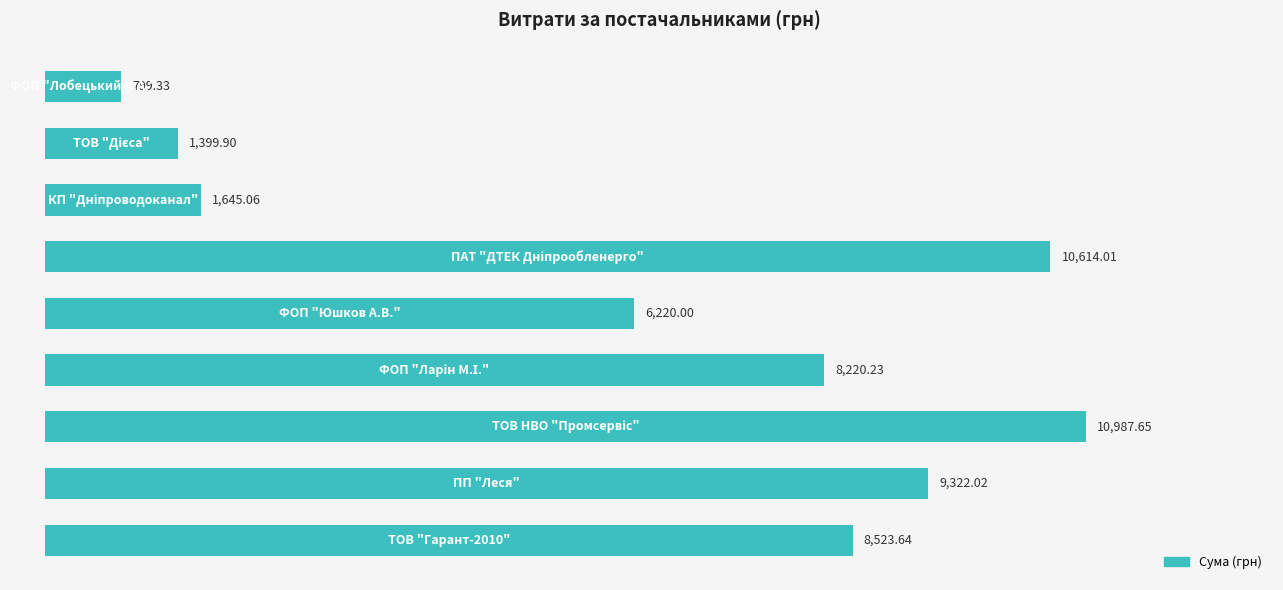

Are the bars grouped side by side (vs. stacked)?

No